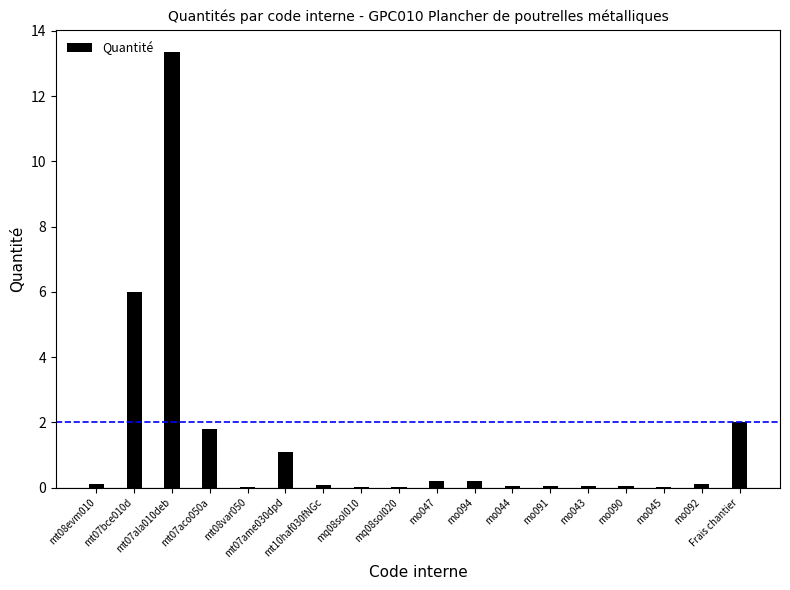

What is the sum of all values?

25.2